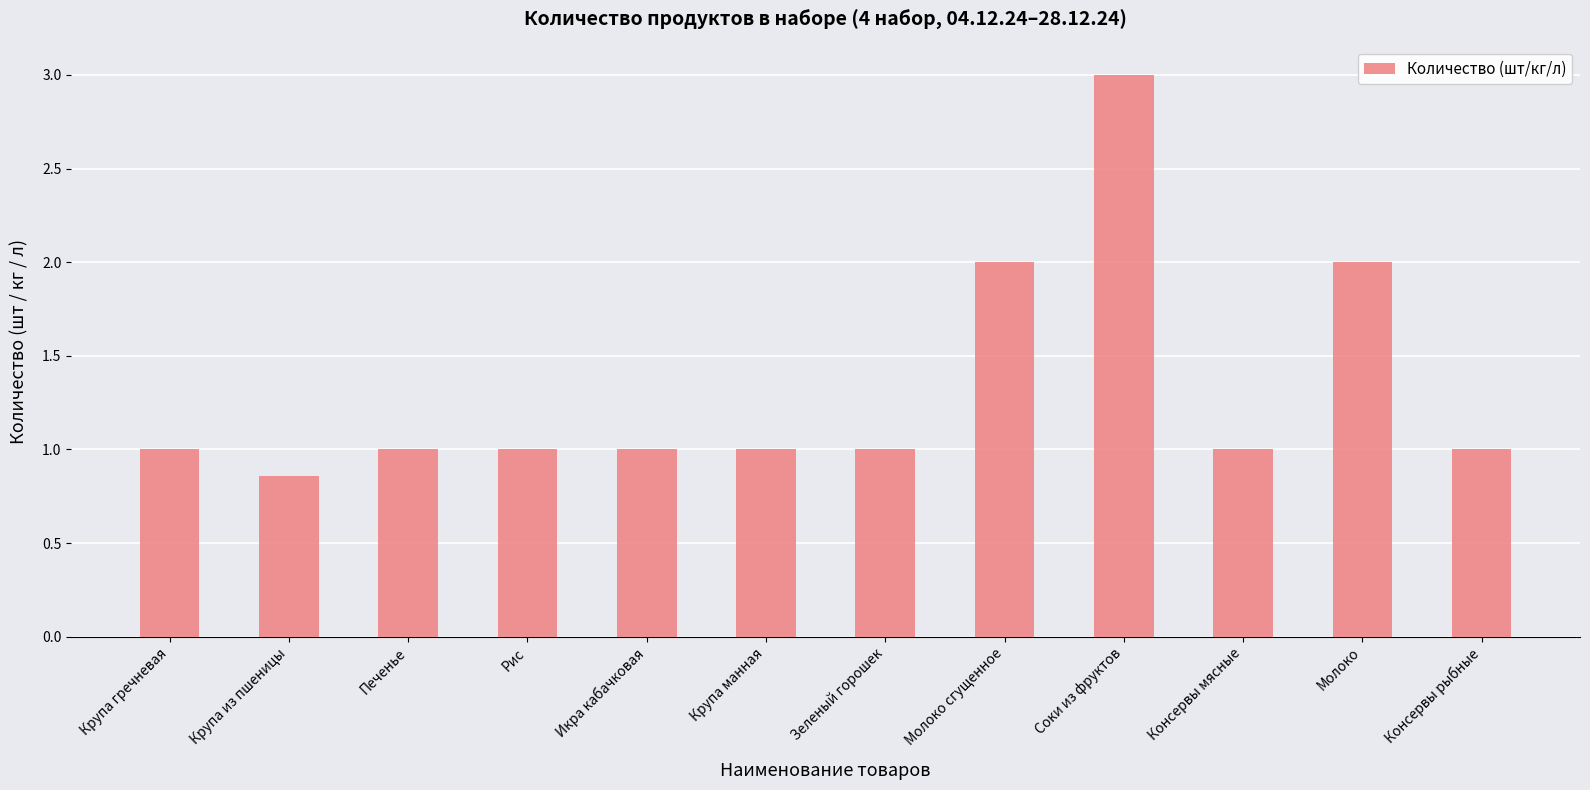

Which label corresponds to the largest value in the chart?

Соки из фруктов